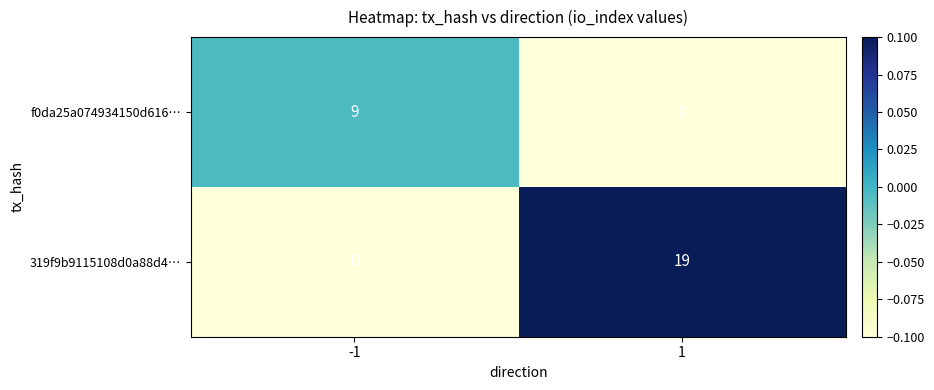

Is the value of 319f9b9115108d0a88d4… at 1 greater than the value of f0da25a074934150d616… at 1?

Yes